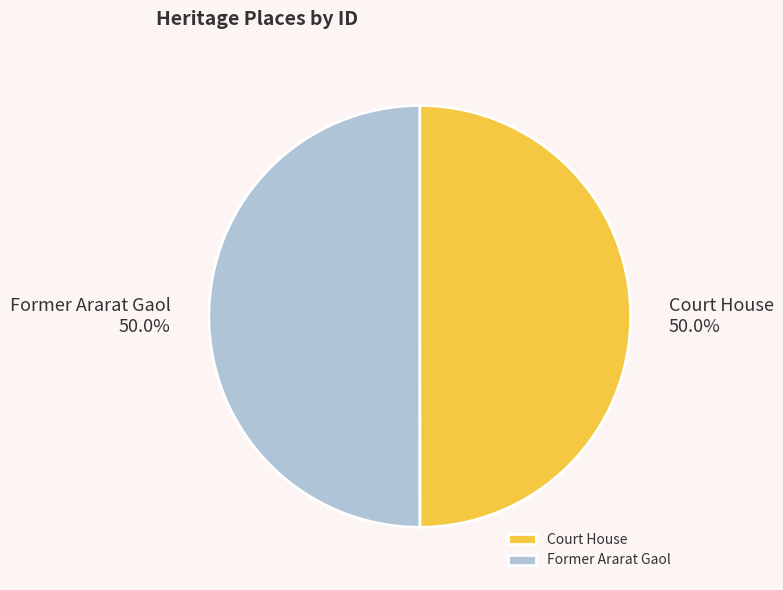

What percentage do Former Ararat Gaol and Court House together represent?

100.0%